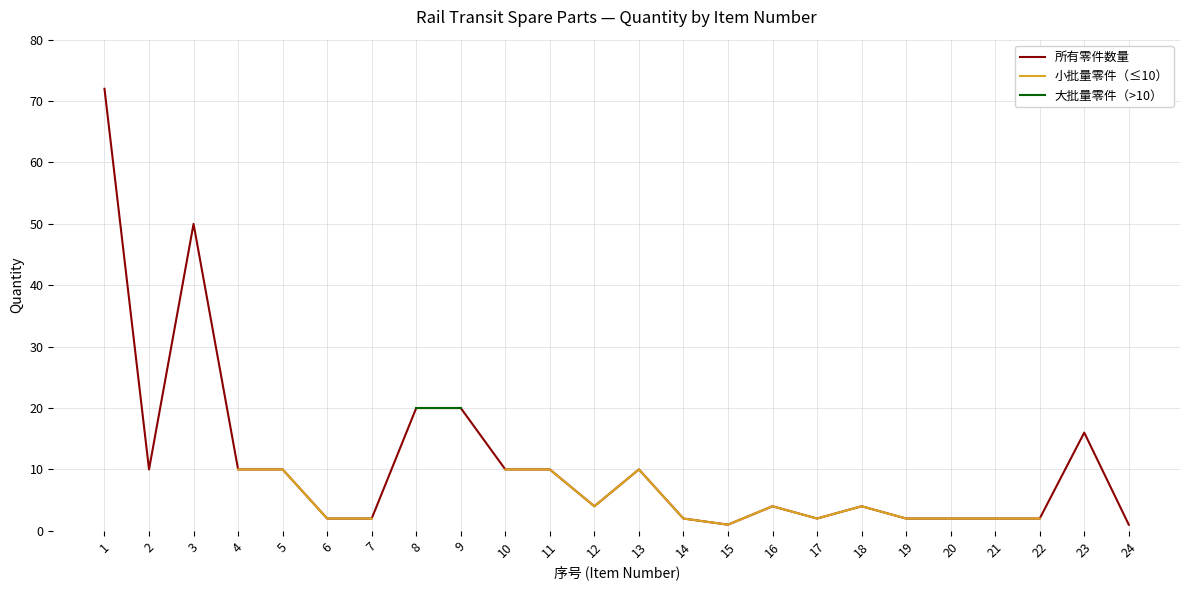

Which series changed the most between 8 and 14?

所有零件数量